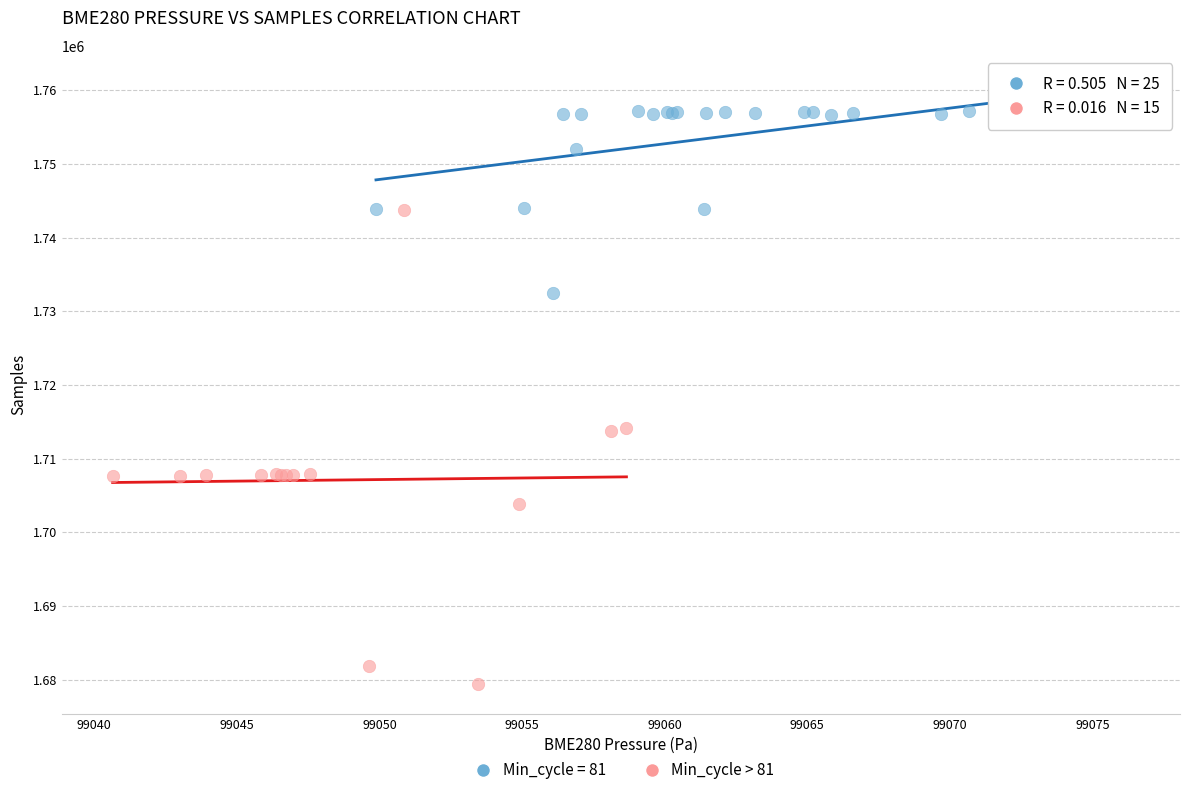

Which series reaches the maximum Y coordinate?

Min_cycle = 81